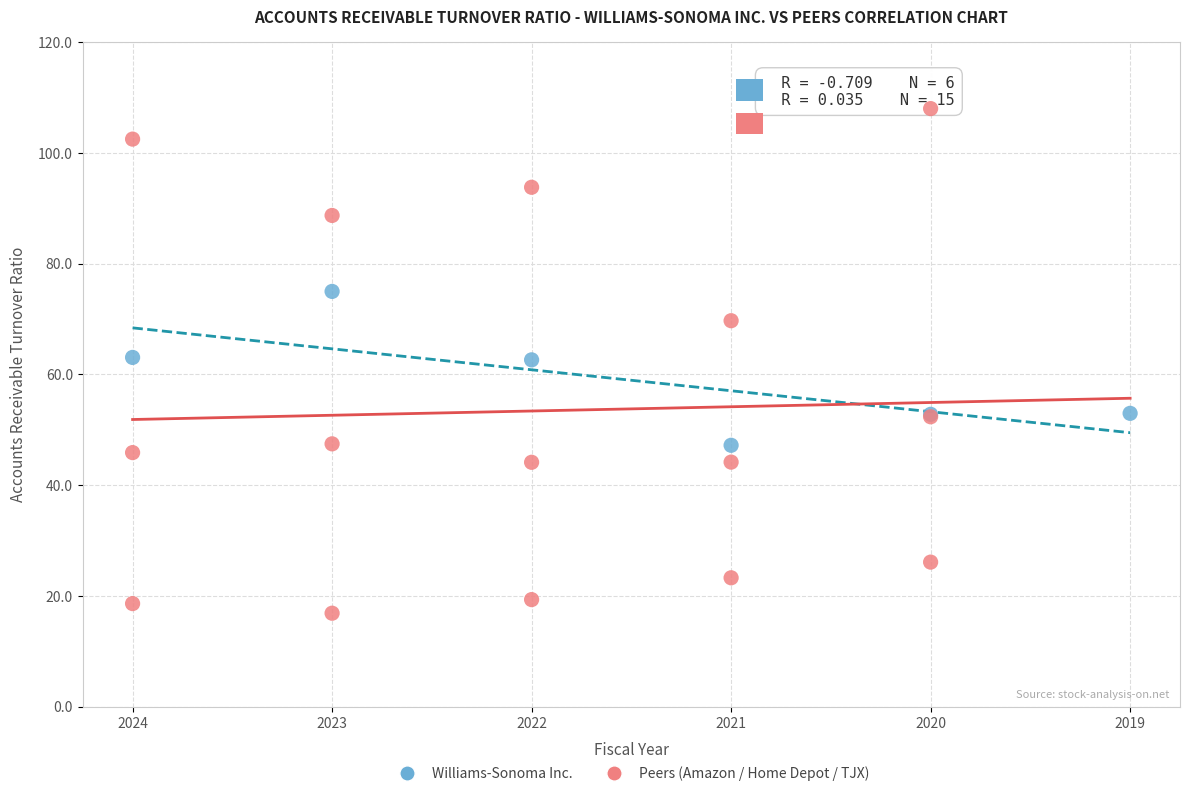

Which series contains the highest Y value?

Peers (Amazon / Home Depot / TJX)